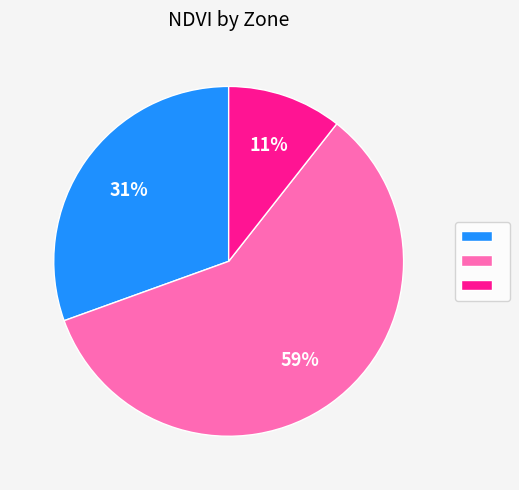

Does any single category account for the majority?

Yes